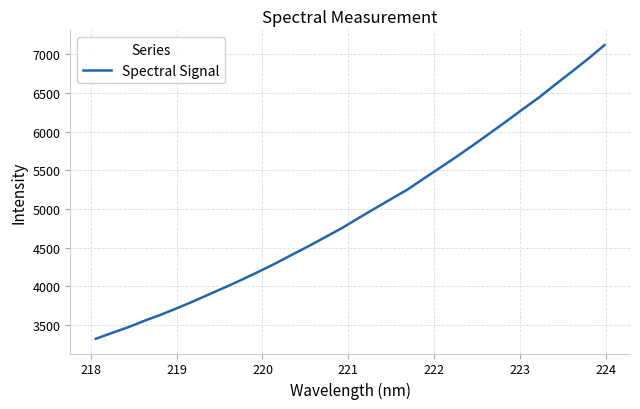

What is the difference between the maximum and minimum values?

3796.0